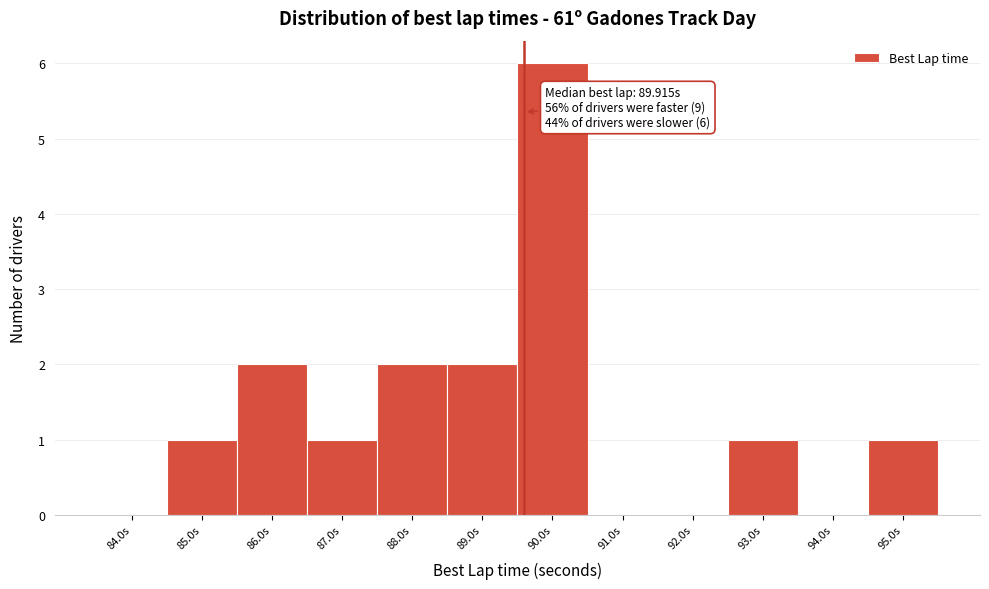

Reading left to right, extract all data points from this chart.

84.0s=0	85.0s=1	86.0s=2	87.0s=1	88.0s=2	89.0s=2	90.0s=6	91.0s=0	92.0s=0	93.0s=1	94.0s=0	95.0s=1